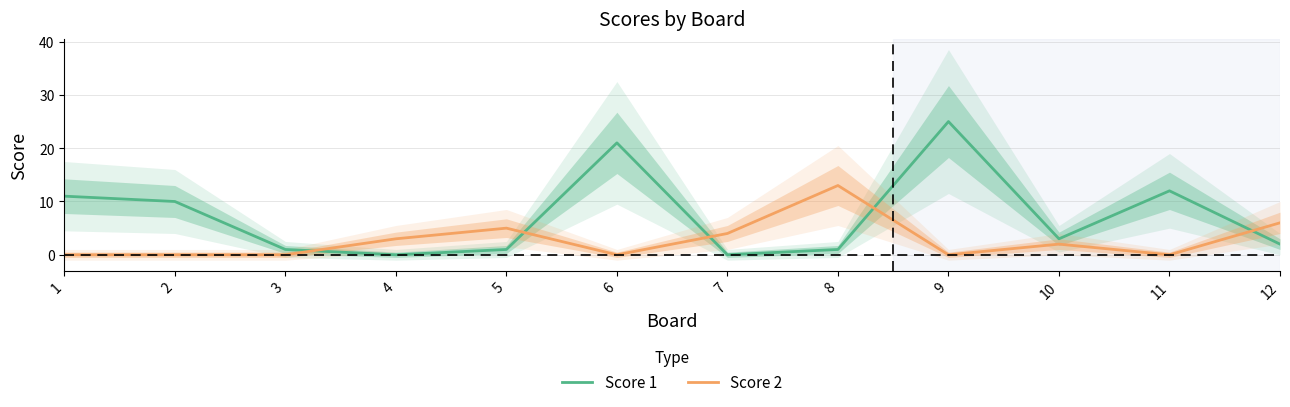

At 5, list the series in order from smallest to largest.

Score 1, Score 2